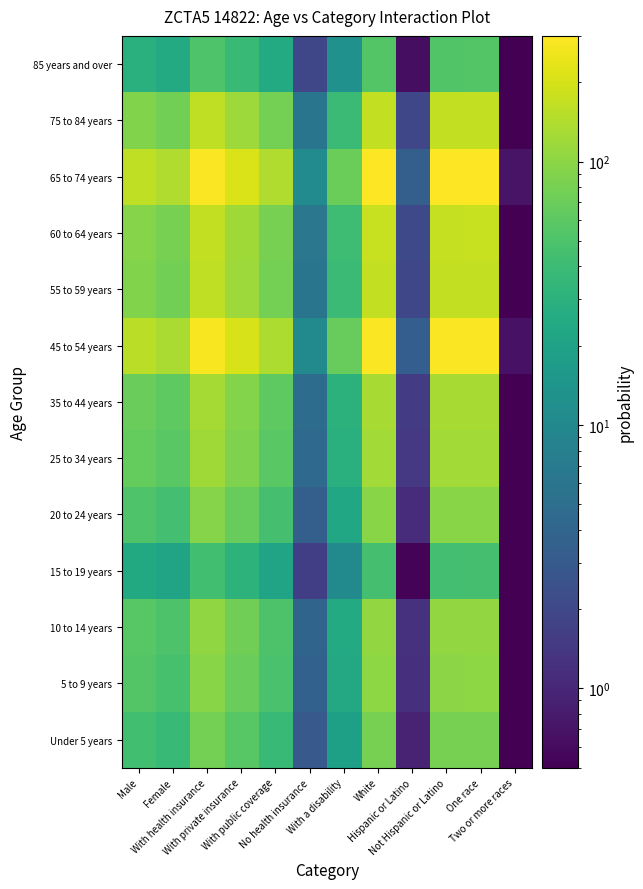

At how many categories does at least one series exceed 9?

10